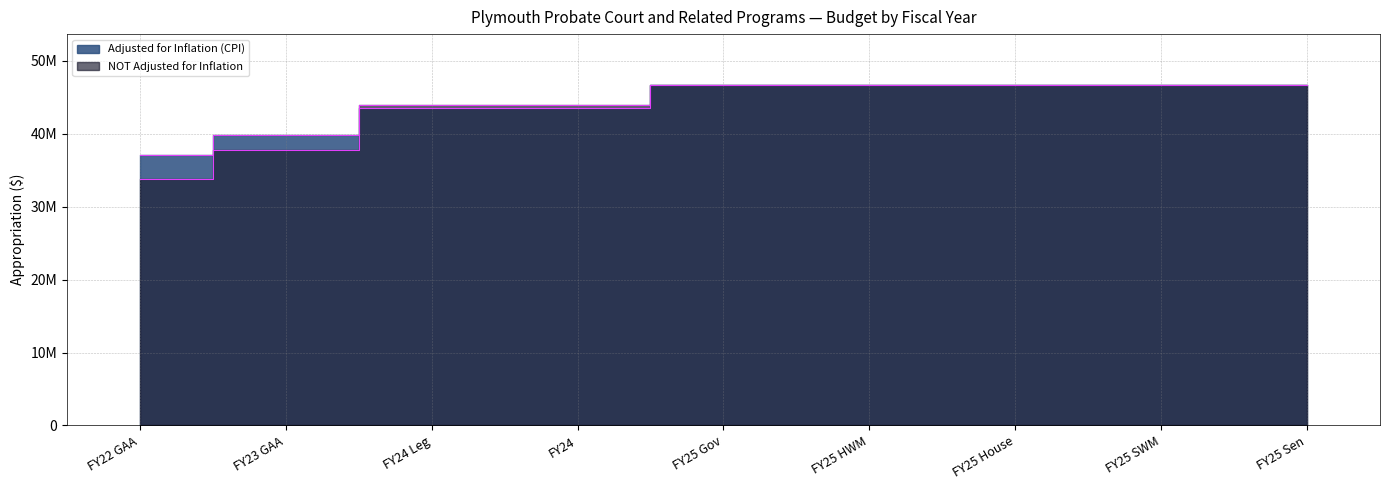

Count the Adjusted for Inflation (CPI) values in the range 43499104 to 46653986.

7